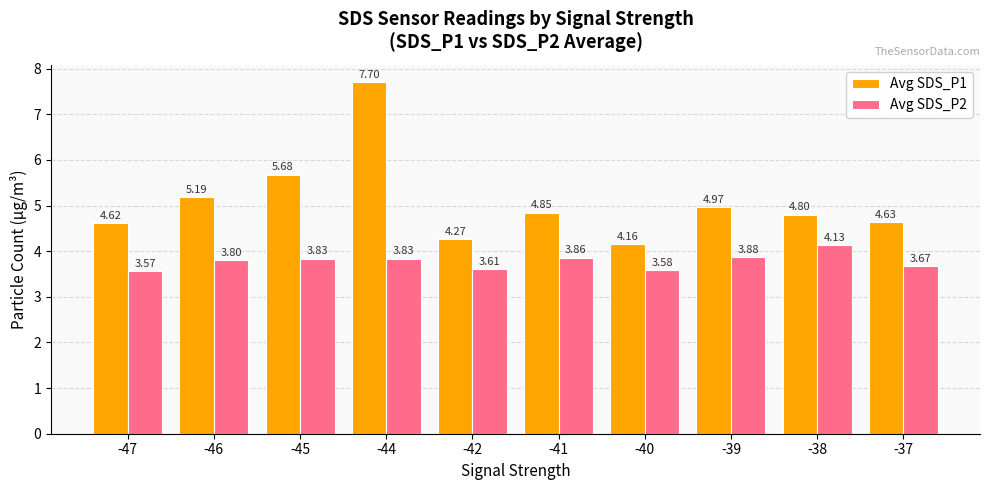

What is the difference between the second highest and second lowest values in the Avg SDS_P2 series?

0.3